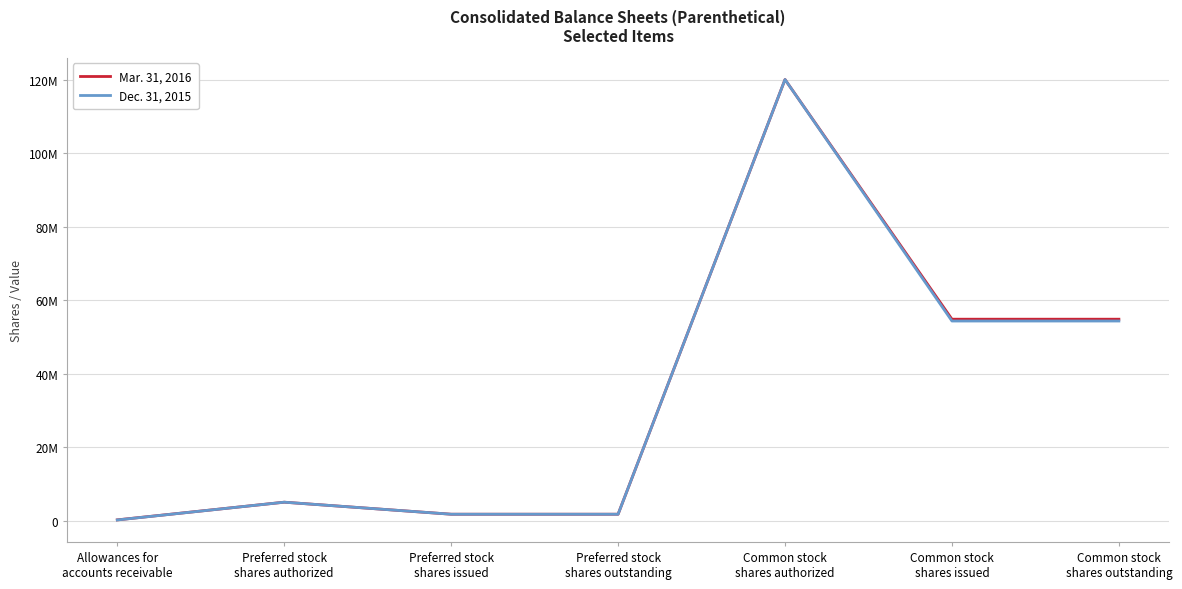

Reading right to left, list all the values displayed in this chart.

Mar. 31, 2016: 54789000	54789000	120000000	1725000	1725000	5000000	188086
Dec. 31, 2015: 54294000	54294000	120000000	1725000	1725000	5000000	167411